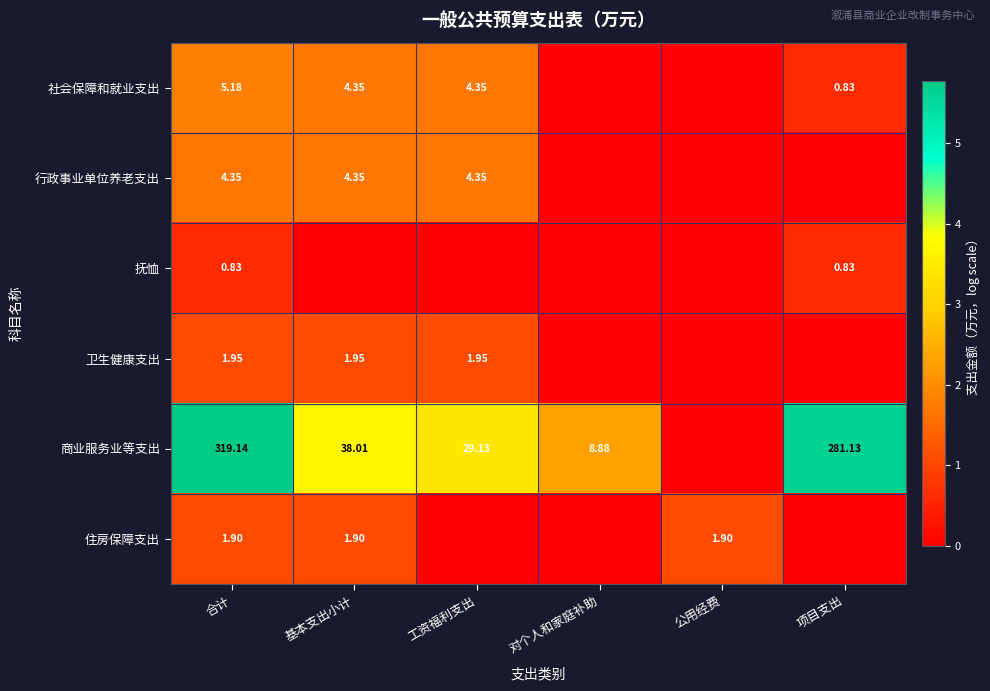

Which series has the largest total across all categories?

商业服务业等支出